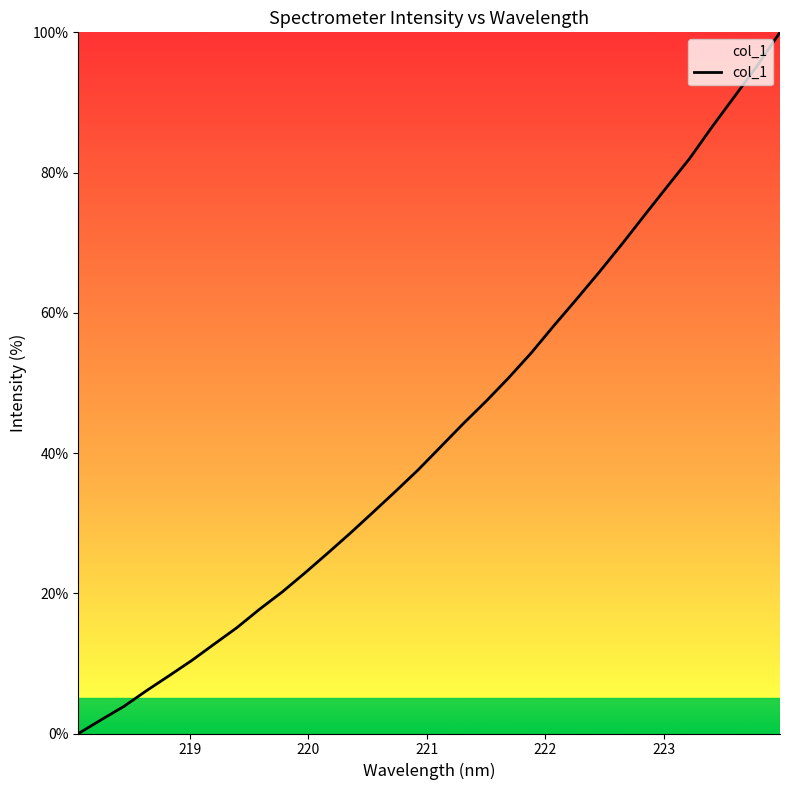

Reading left to right, transcribe all the data shown in this chart.

0.0	2.0	3.9	6.1	8.2	10.4	12.8	15.1	17.7	20.2	22.9	25.7	28.6	31.5	34.5	37.6	40.9	44.2	47.4	50.7	54.3	58.2	61.9	65.8	69.8	73.9	78.0	82.0	86.5	90.9	95.3	100.0